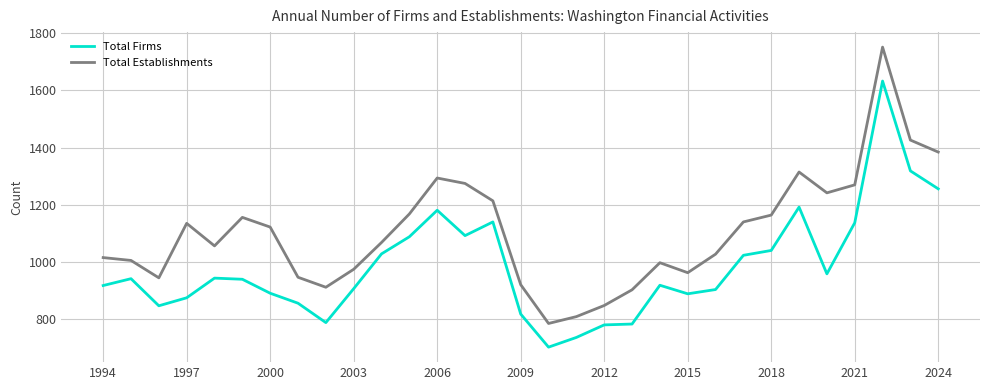

List the series in order of their peak value, highest first.

Total Establishments, Total Firms